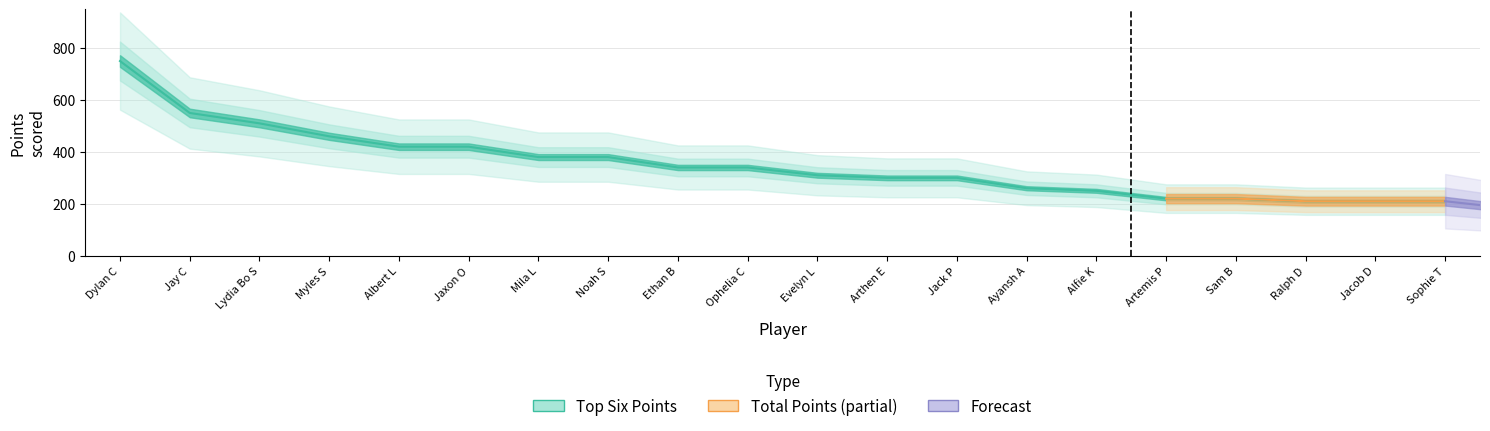

At which label is the value closest to 480?

Myles S